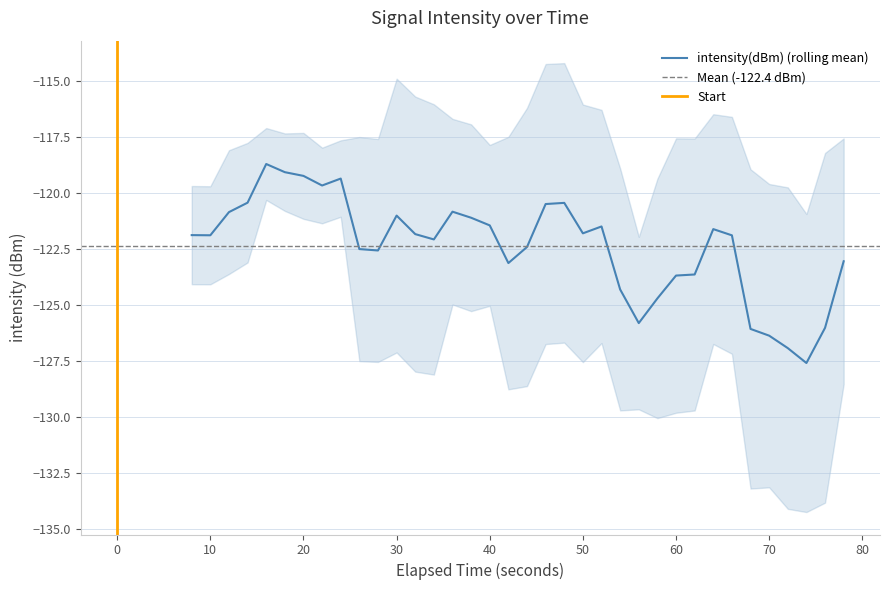

True or false: intensity(dBm) has more than 1 points higher than both neighbors.

True